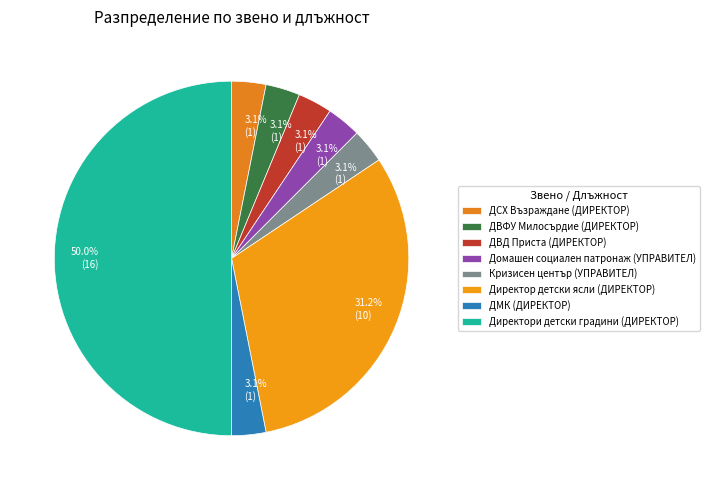

Which slice is the largest?

Директори детски градини (ДИРЕКТОР)